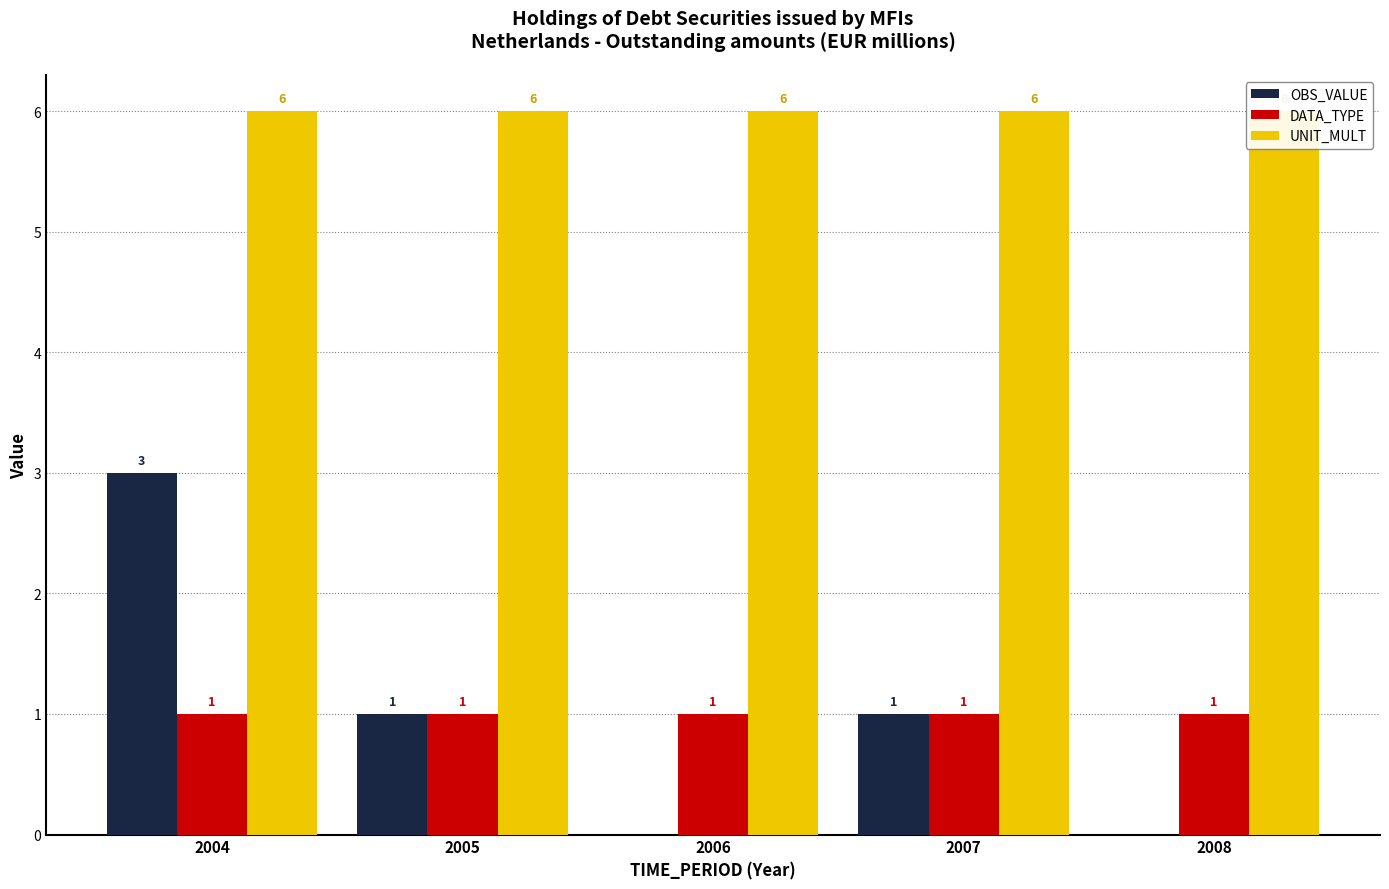

Are the bars horizontal?

No